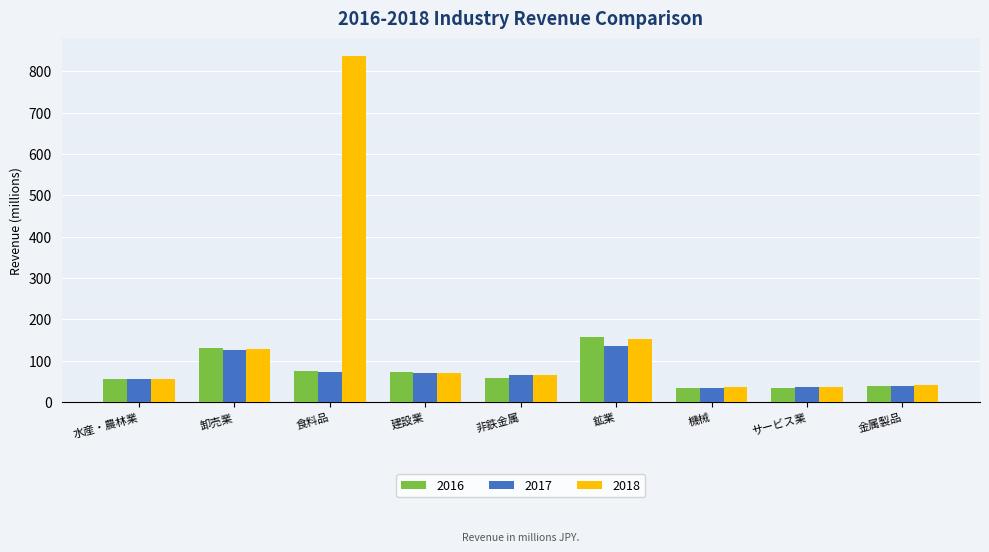

How many values in the 2016 series are below 56?

4